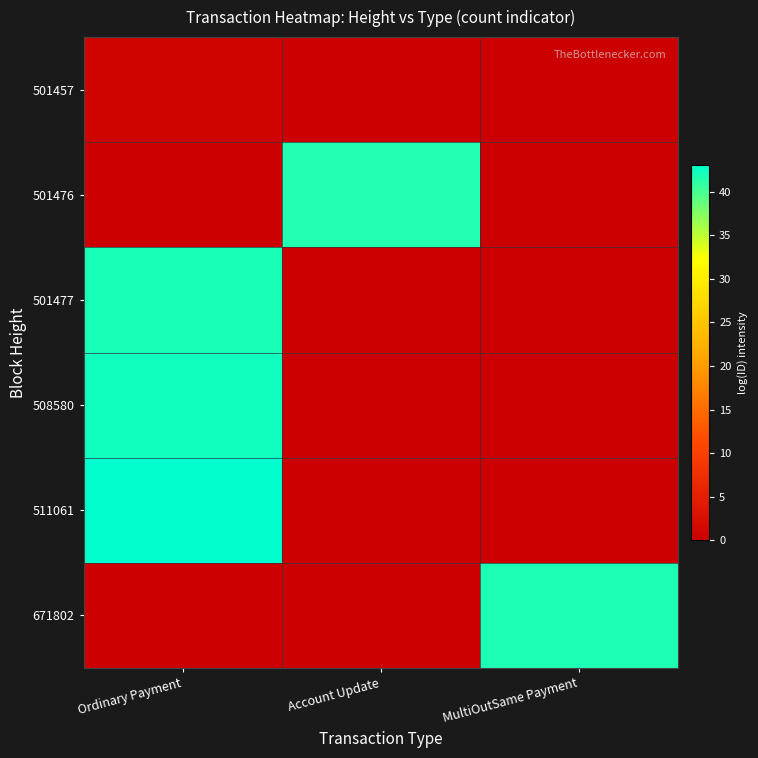

At which category is the sum across all series the highest?

Ordinary Payment